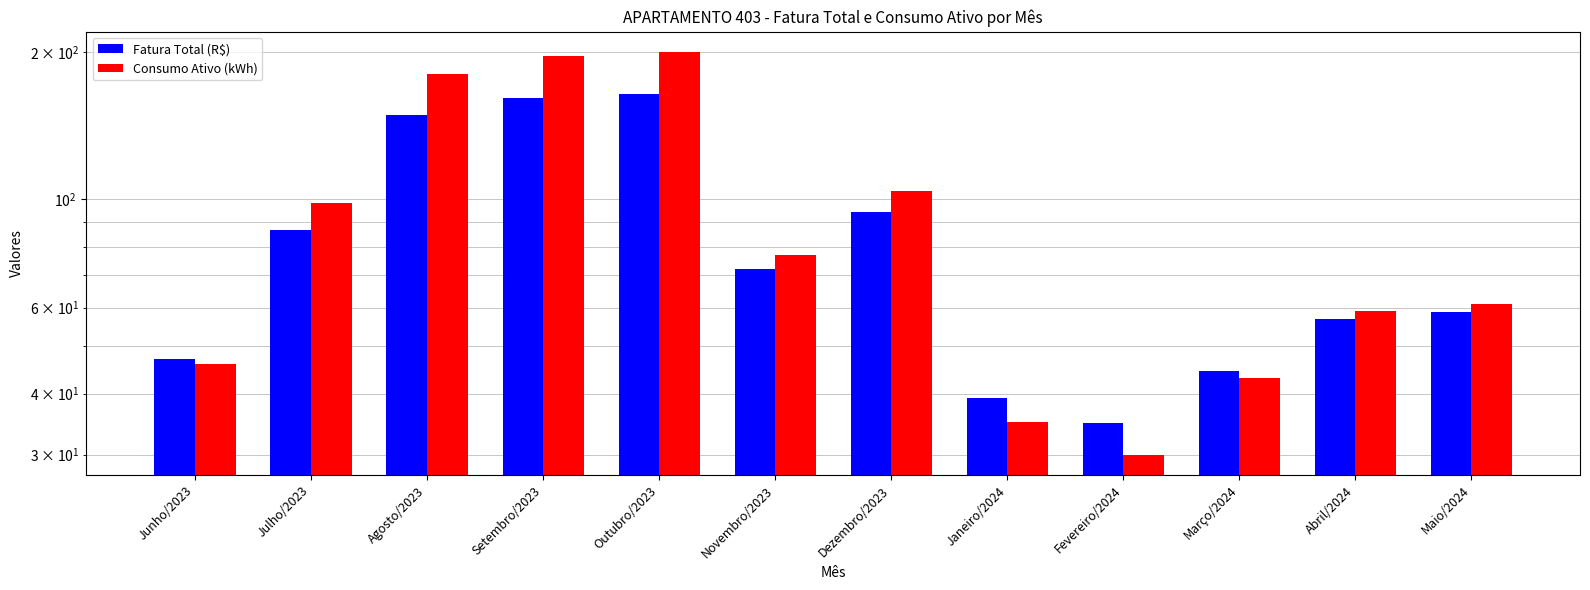

Does the chart contain any negative values?

No